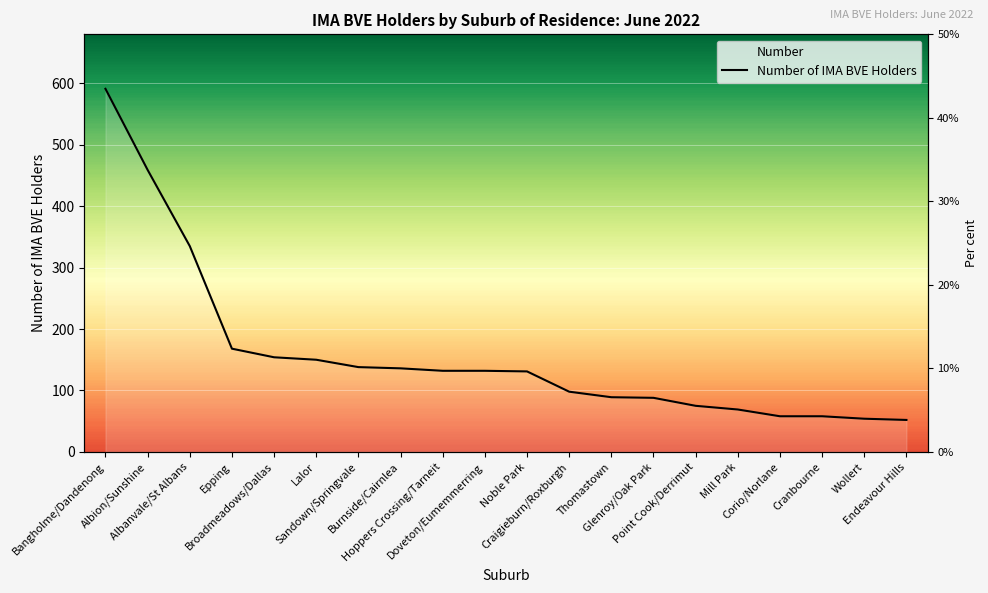

How many data points does each series have?

20